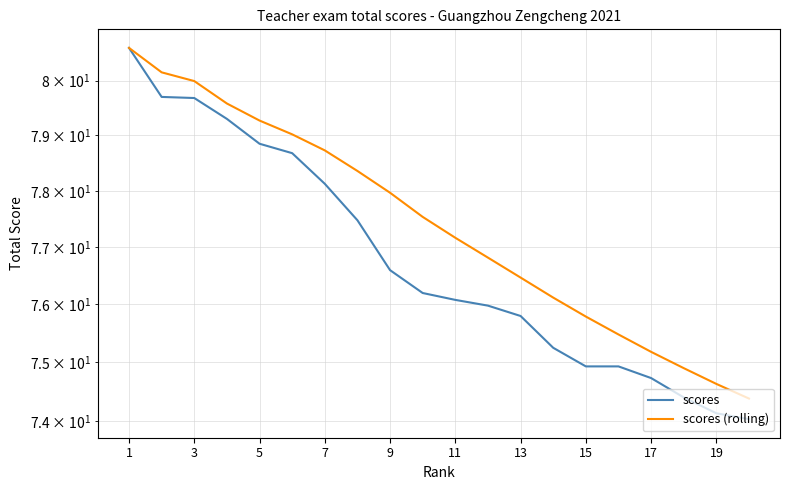

Does the chart have visible grid lines?

Yes